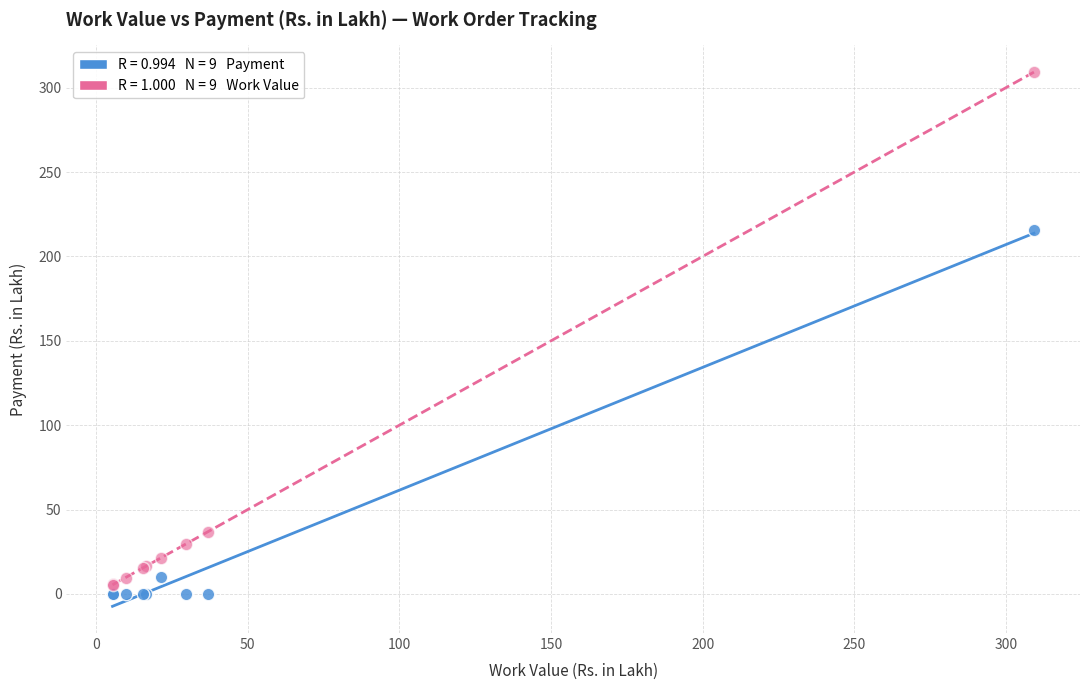

Across all series, what Y value is closest to 154?

215.8